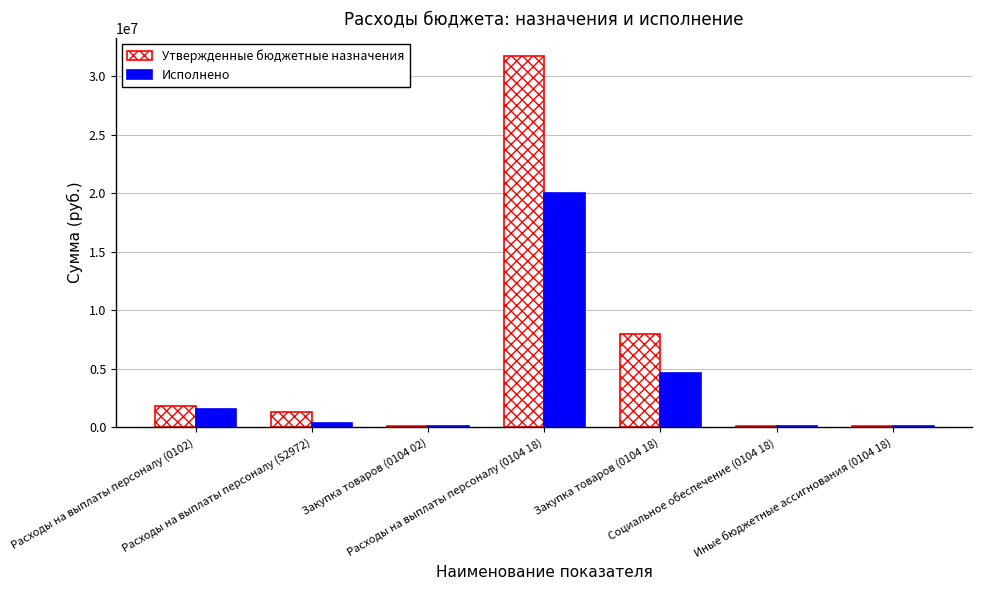

What is the maximum value for Утвержденные бюджетные назначения?

31704532.6